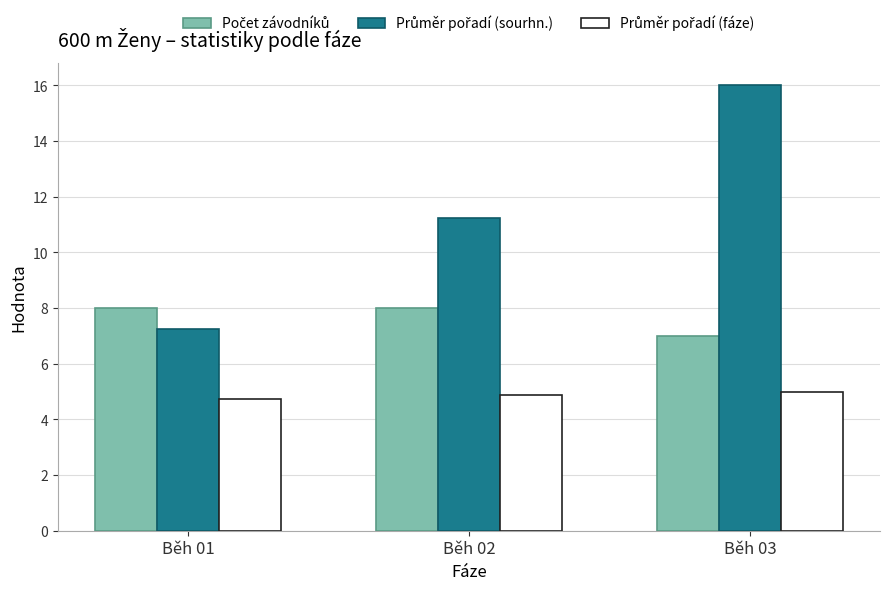

Does the chart contain stacked bars?

No